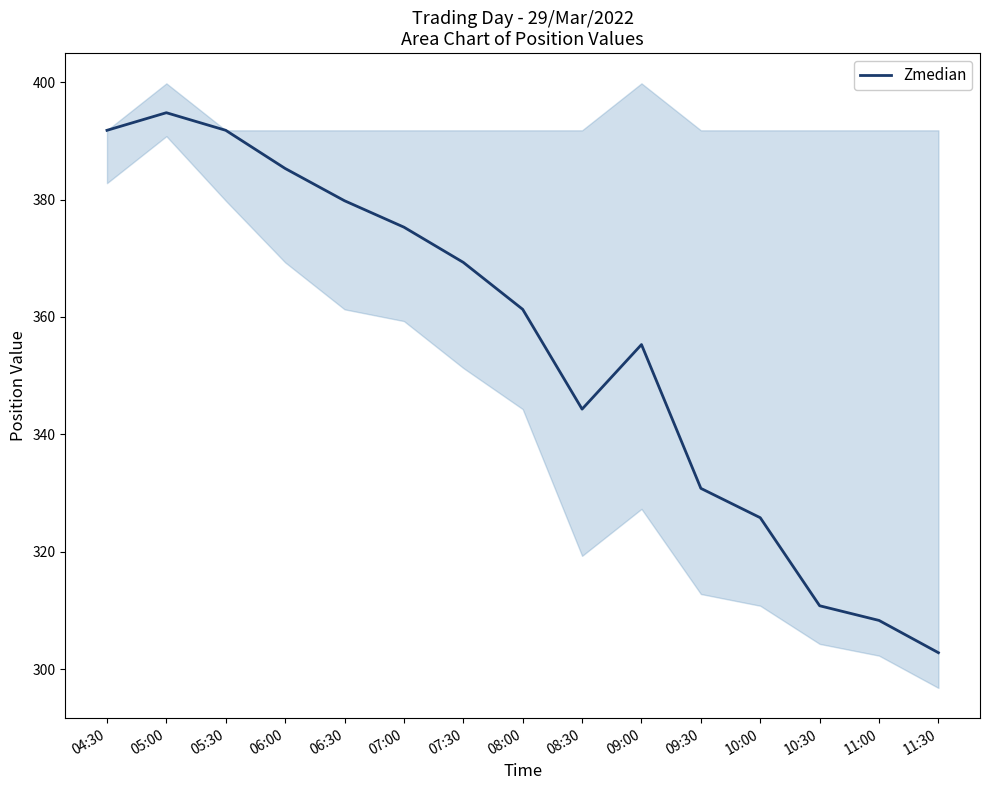

How many data points does each series have?

15